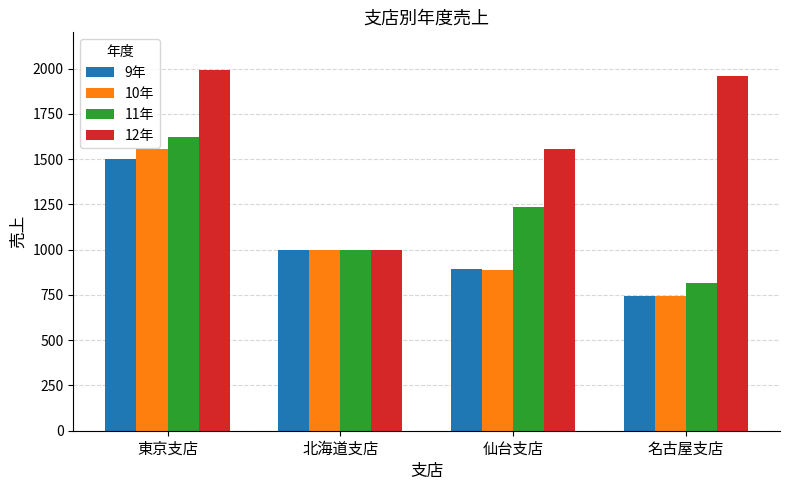

The 10年 series shows 1000 at 北海道支店. True or false?

True